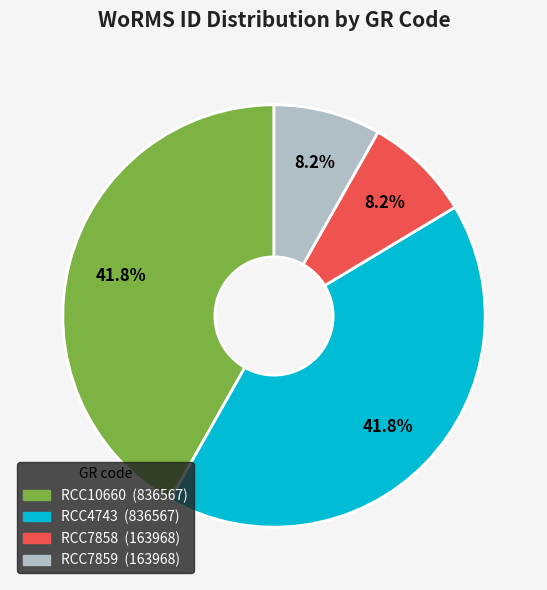

Approximately how many times larger is the value at RCC4743 compared to RCC10660?

1.0